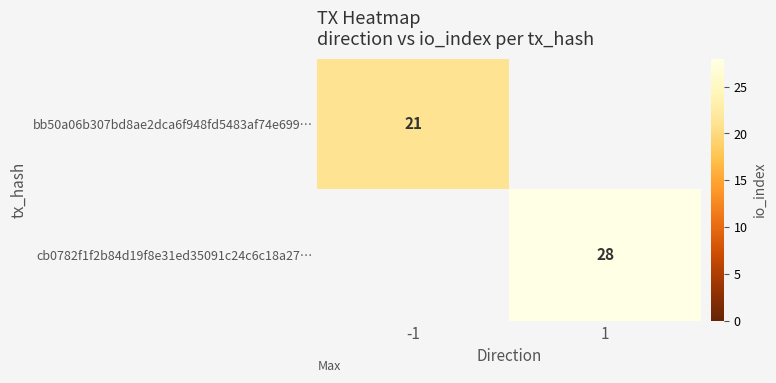

Is it true that cb0782f1f2b84d19f8e31ed35091c24c6c18a27… equals 28 at 1?

True